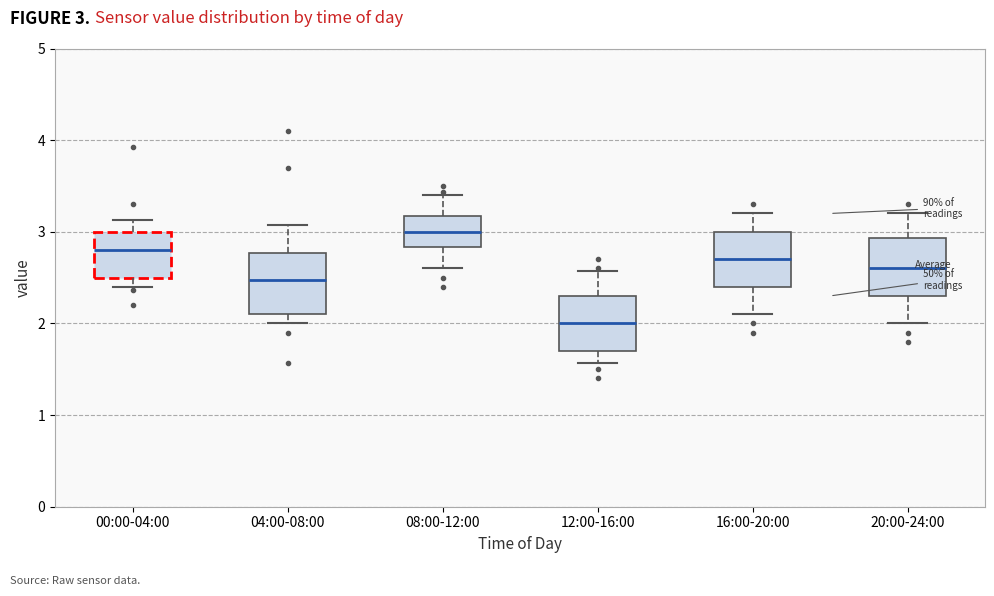

Where does the median line of the box for 08:00-12:00 sit on the y-axis? The values are not printed on the chart, so give them approximately, as read against the axis.

3.0